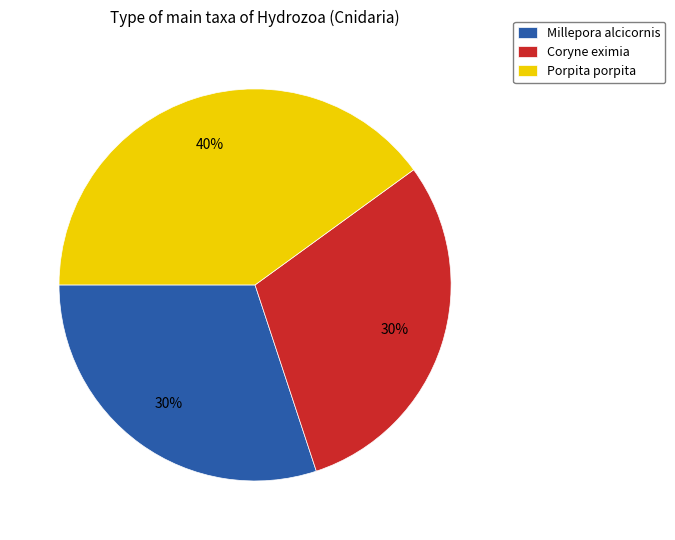

Is the sum of Porpita porpita and Millepora alcicornis greater than half?

Yes